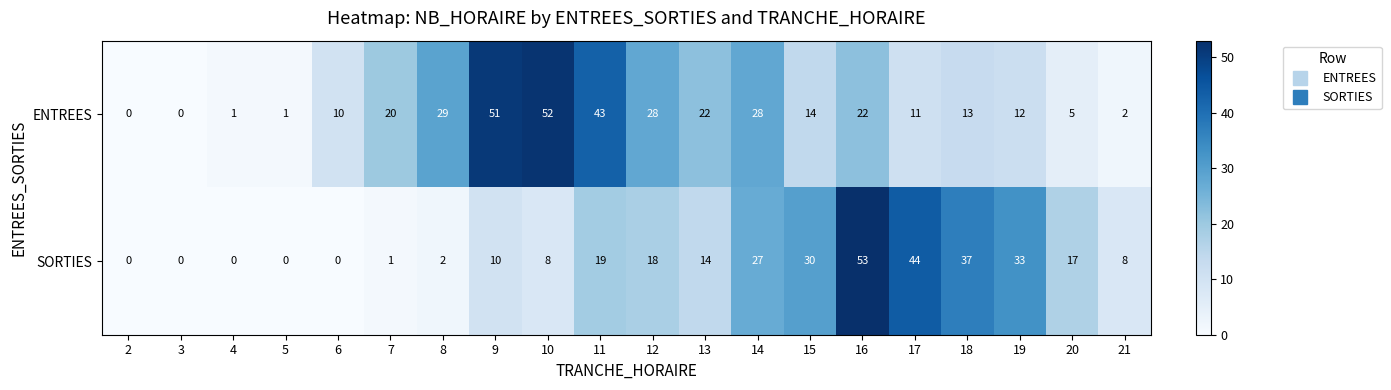

At which category is the sum across all series the highest?

16